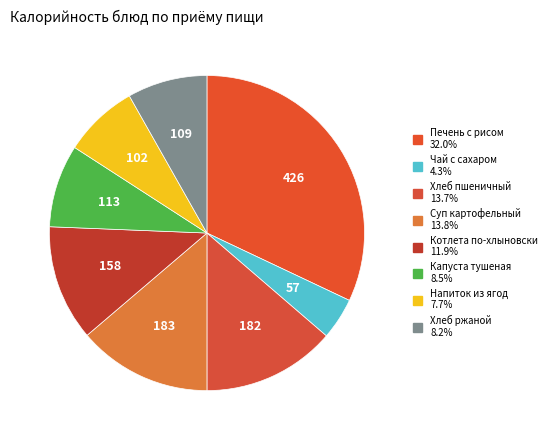

Rank the categories by value from lowest to highest.

Чай с сахаром, Напиток из ягод, Хлеб ржаной, Капуста тушеная, Котлета мясо-картофельная по-хлыновски, Хлеб пшеничный с маслом сливочным, Суп картофельный с мясными фрикадельками, Печень по-строгановски с рисом отварным